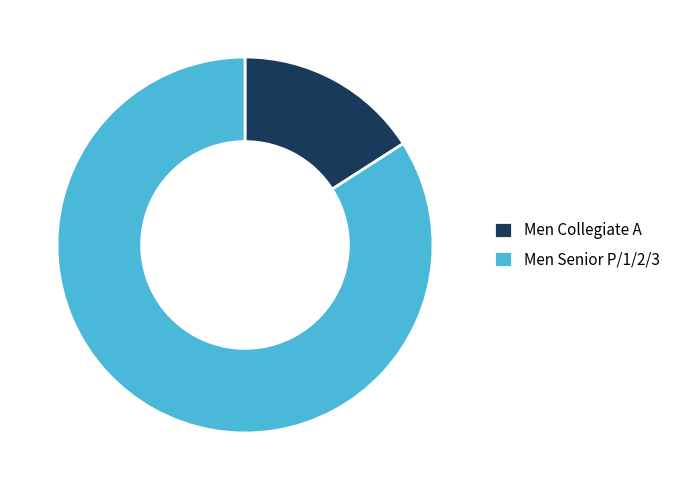

Which category has the smallest portion of the pie?

Men Collegiate A